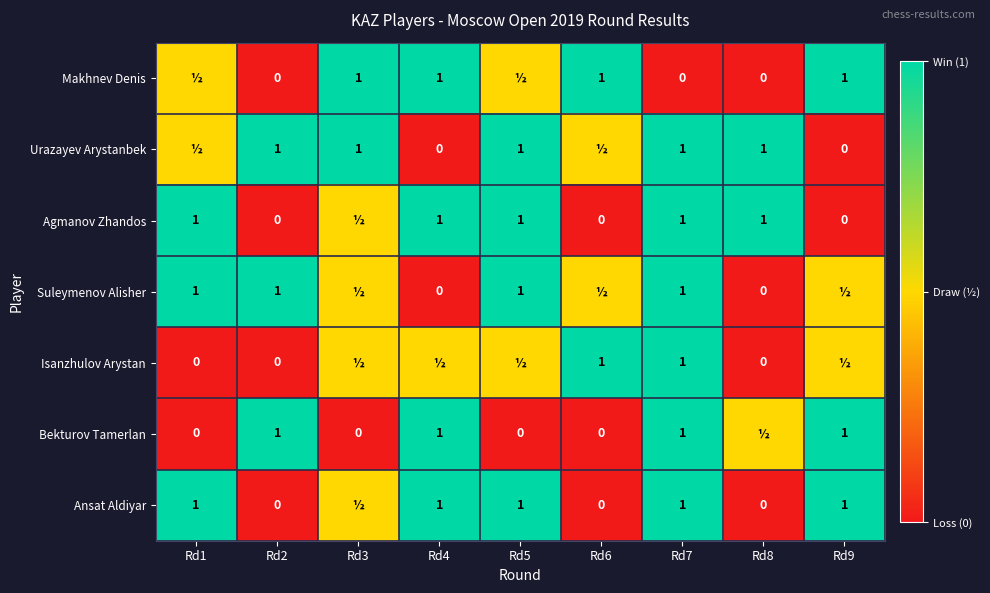

What is the total value across all series at Rd7?

6.0